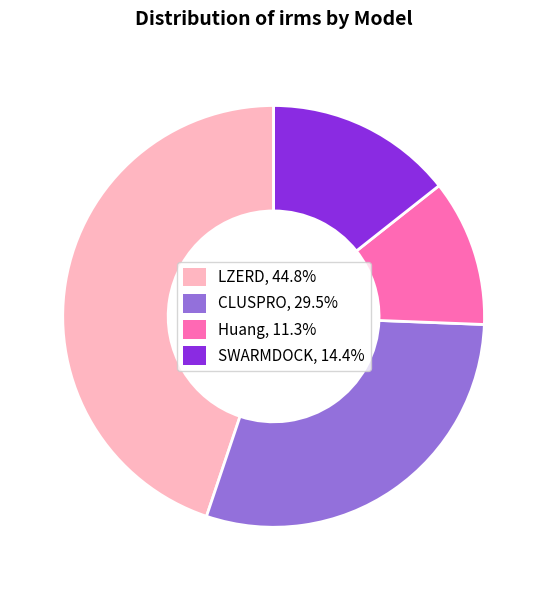

Which category has the biggest portion of the pie?

LZERD